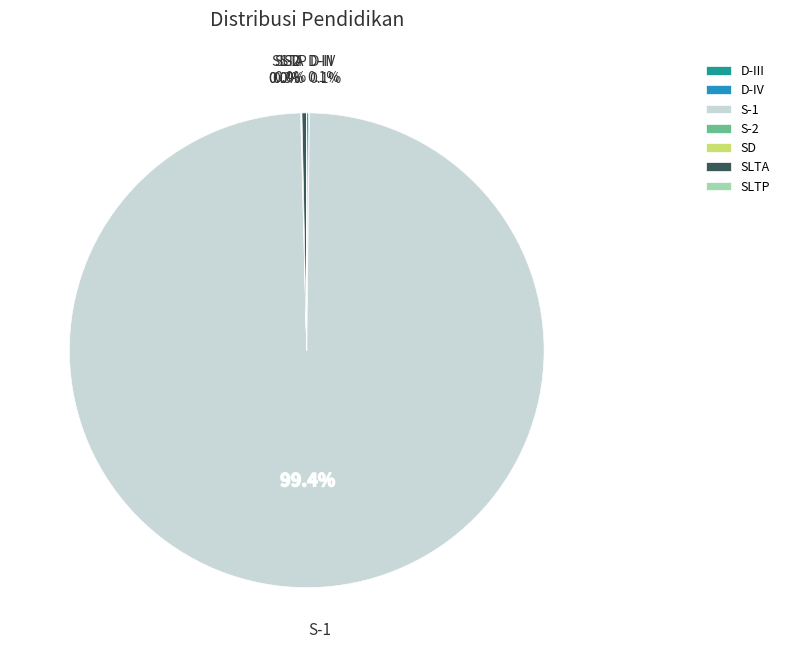

Which category accounts for the majority?

S-1